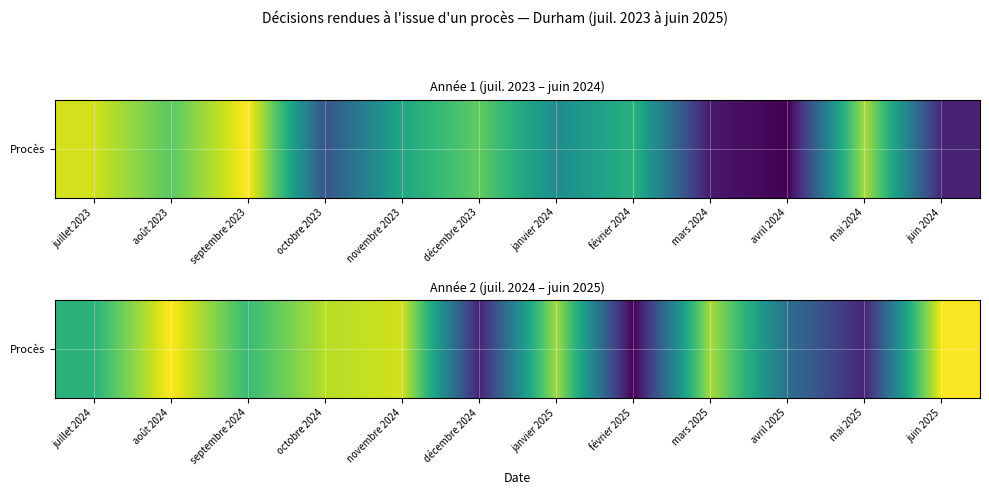

At which label is the value closest to 383?

avril 2025